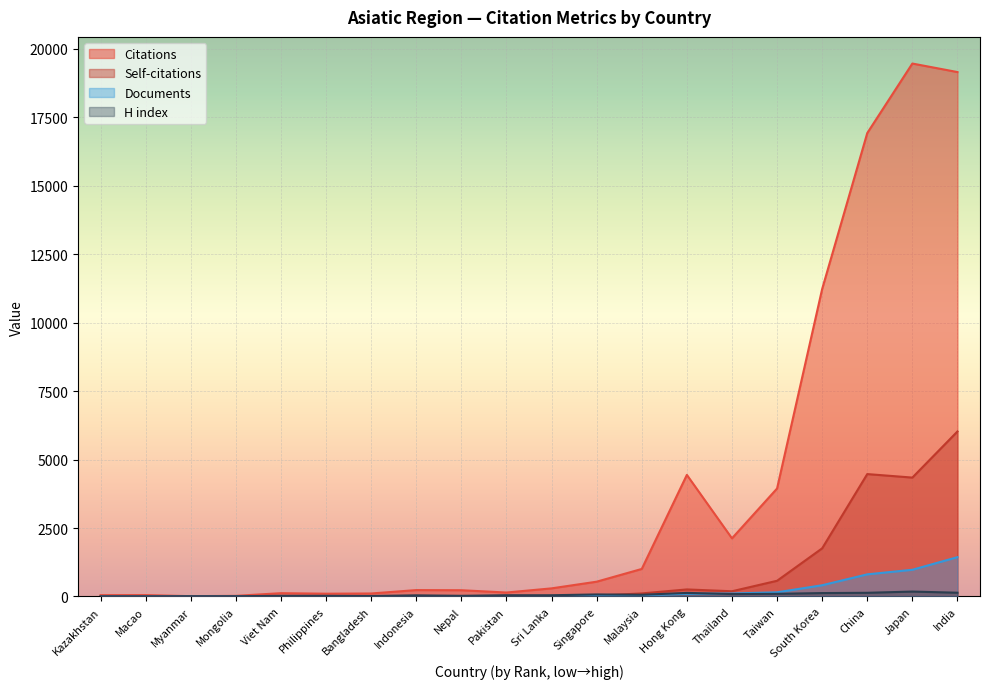

Between Viet Nam and Taiwan, which series saw the biggest shift?

Citations